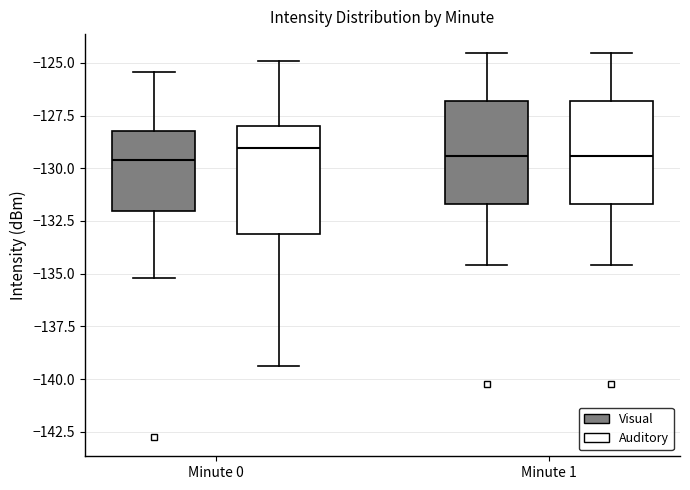

Where does the upper whisker of the box for Minute 0 (Visual) end on the y-axis? The values are not printed on the chart, so give them approximately, as read against the axis.

-125.5